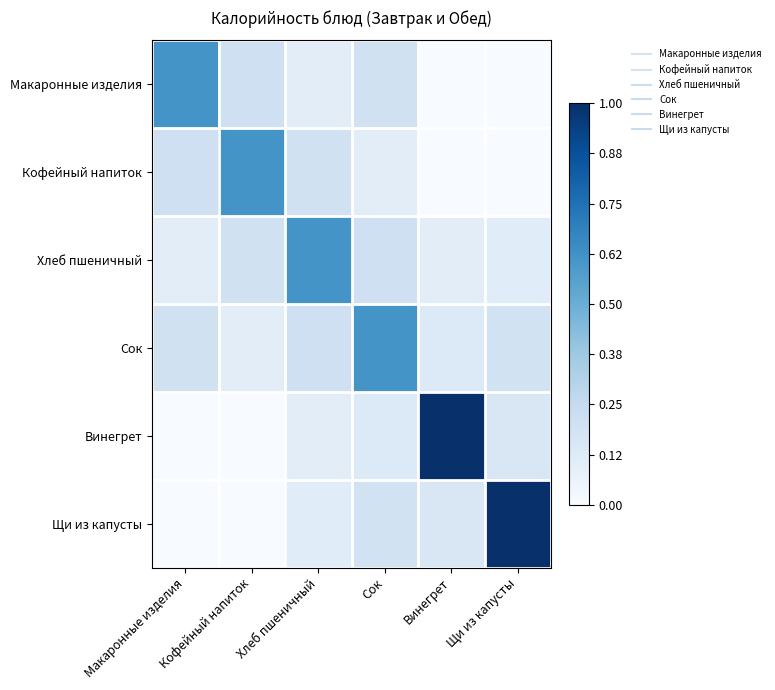

Rank the series by their maximum value, from lowest to highest.

Макаронные изделия, Кофейный напиток, Хлеб пшеничный, Сок, Винегрет, Щи из капусты